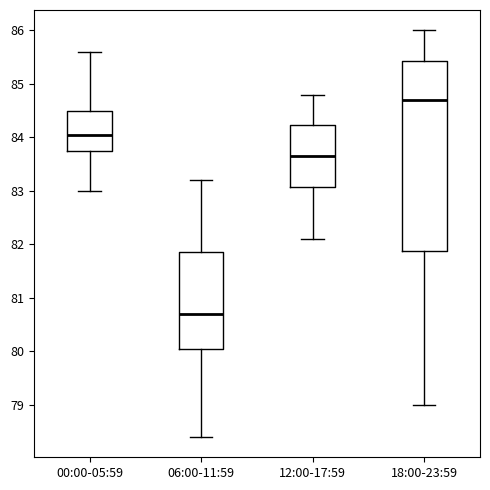

Which box is the tallest, from its lower edge to its upper edge?

18:00-23:59